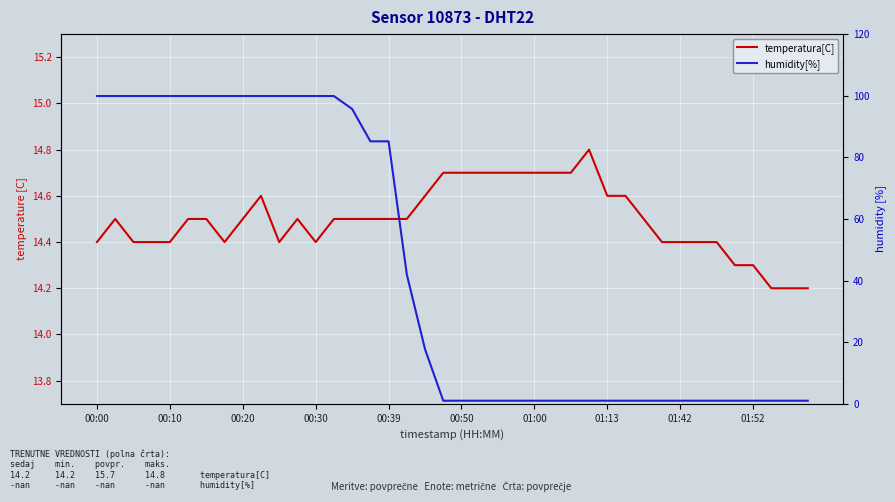

Rank the series by their maximum value, from lowest to highest.

temperatura[C], humidity[%]